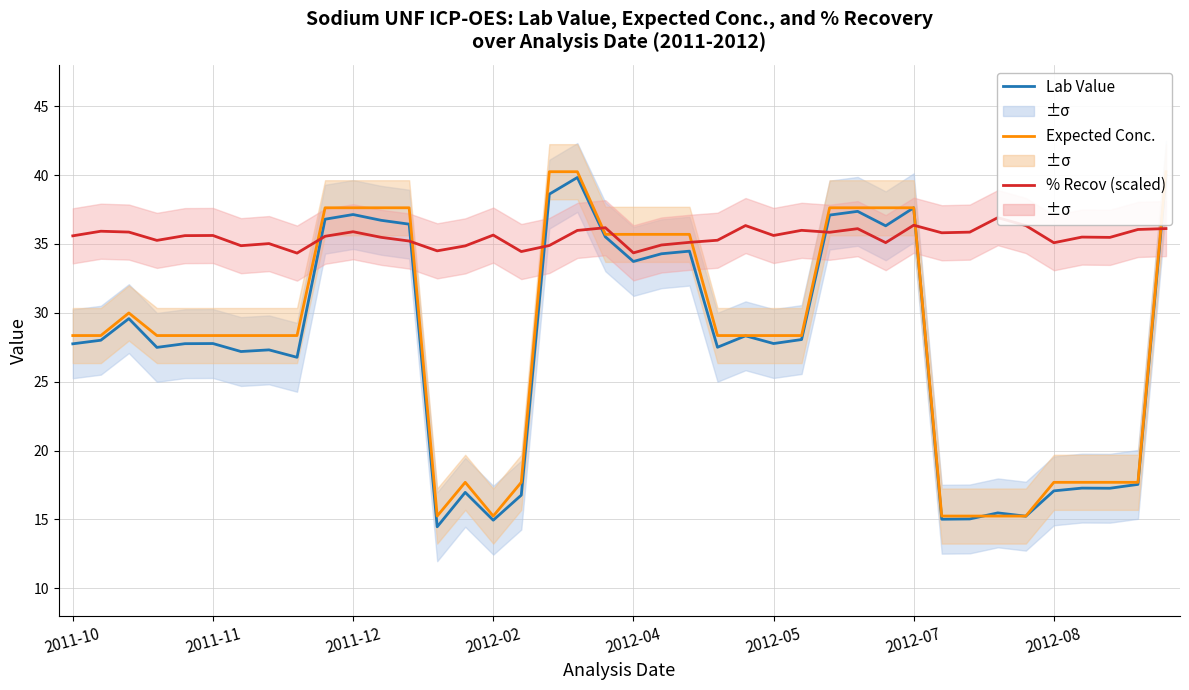

Which series ends up on top after the final intersection of % Recov (scaled) and Lab Value?

Lab Value